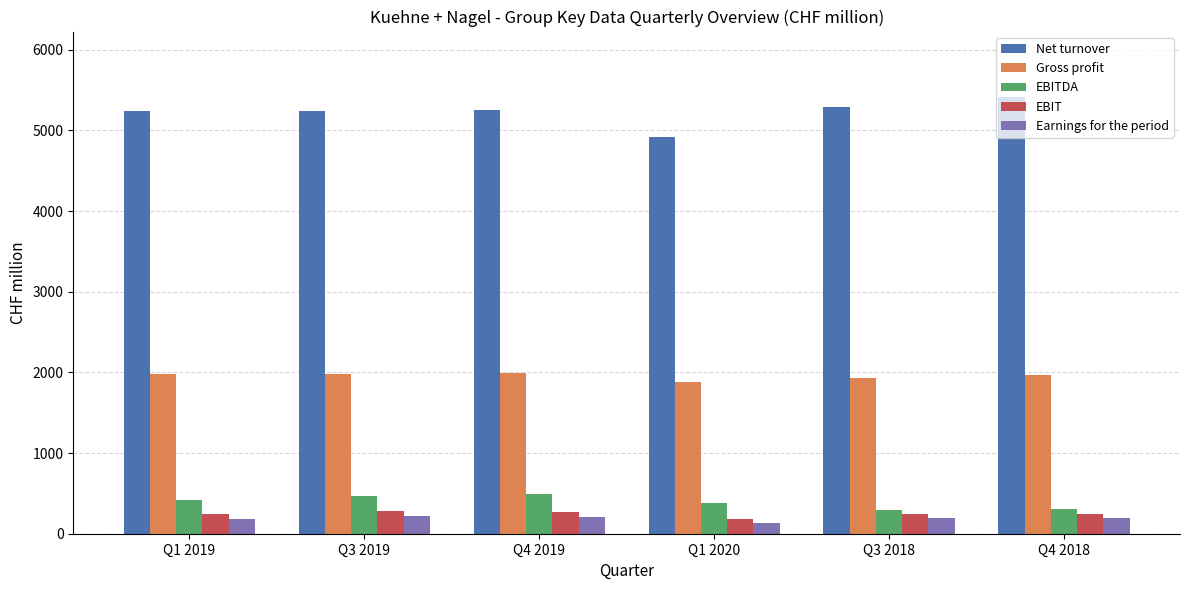

The Gross profit series shows 1974 at Q3 2019. True or false?

True